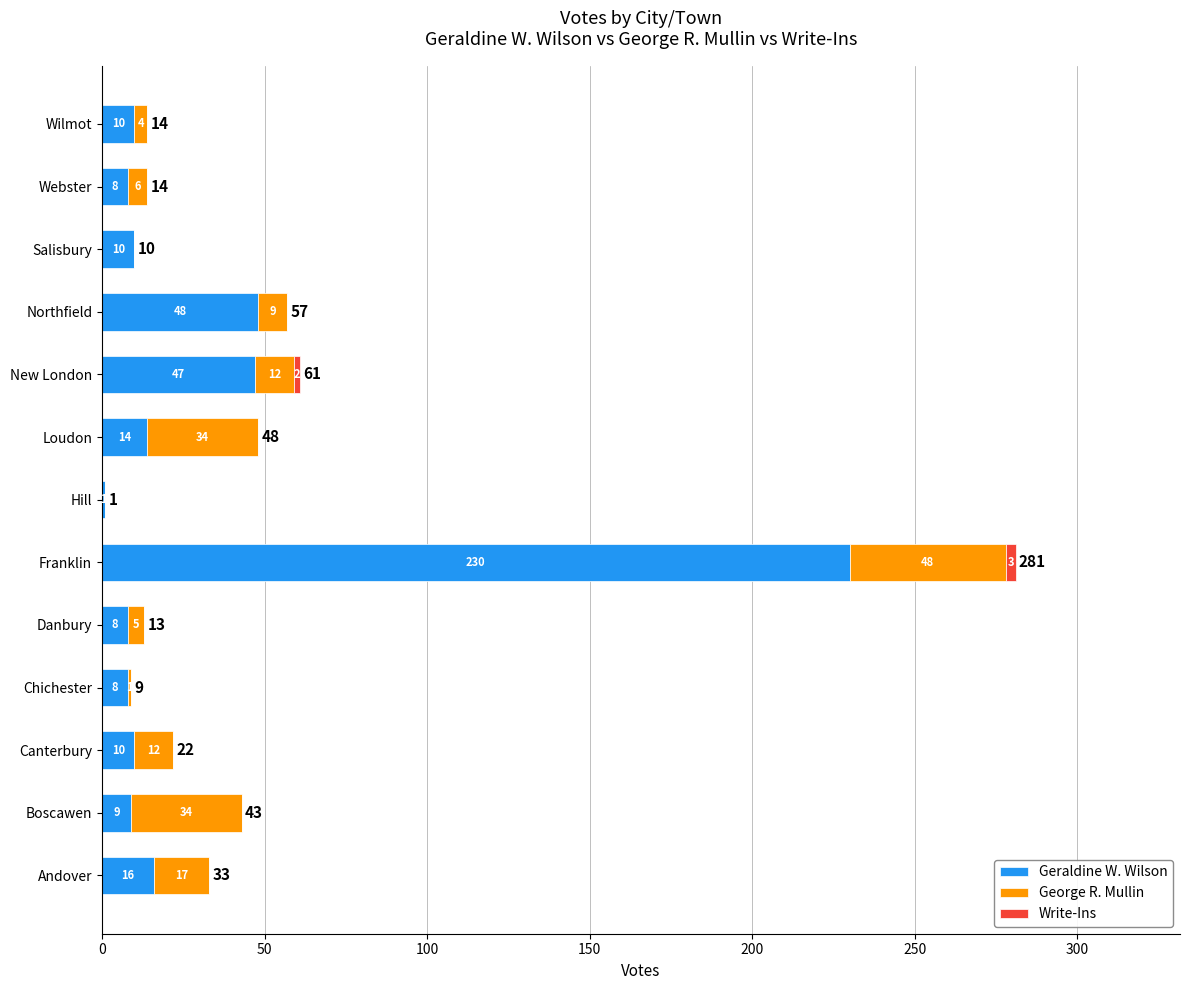

What is the total value across all series at Northfield?

57